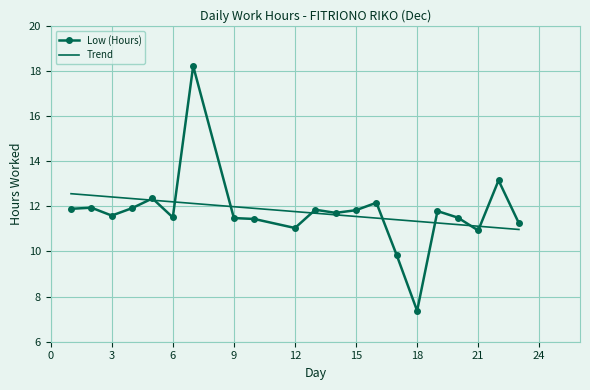

How many points are higher than both their immediate neighbors (excluding endpoints)?

7